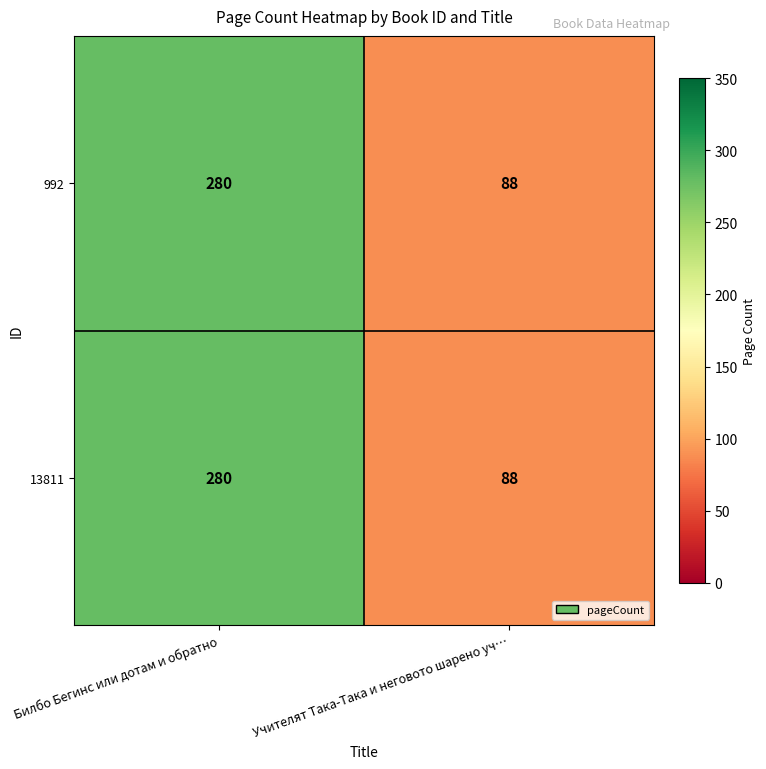

Read the 992 value at Учителят Така-Така и неговото шарено уч….

88